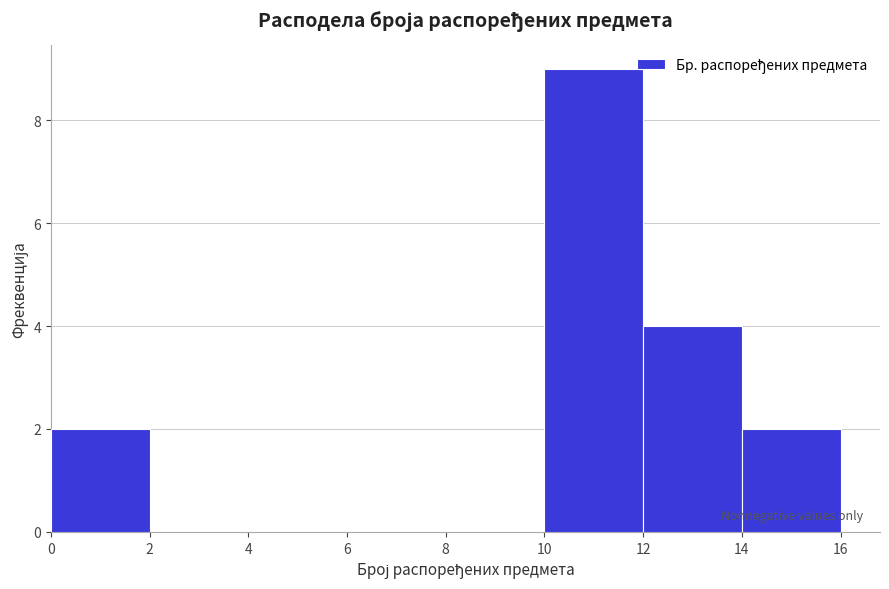

Reading left to right, list every bar in this chart as the range it spans on the x-axis followed by its height. The values are not printed on the chart, so give them approximately, as read against the axis.

0 to 2: 2
2 to 4: 0
4 to 6: 0
6 to 8: 0
8 to 10: 0
10 to 12: 9
12 to 14: 4
14 to 16: 2